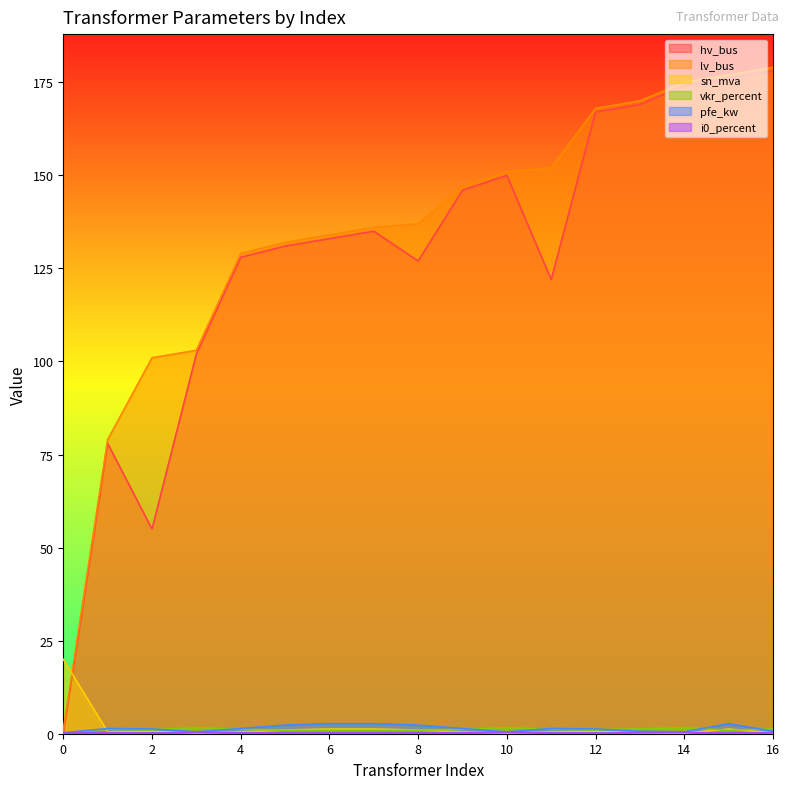

Read the i0_percent value at 16.

0.3